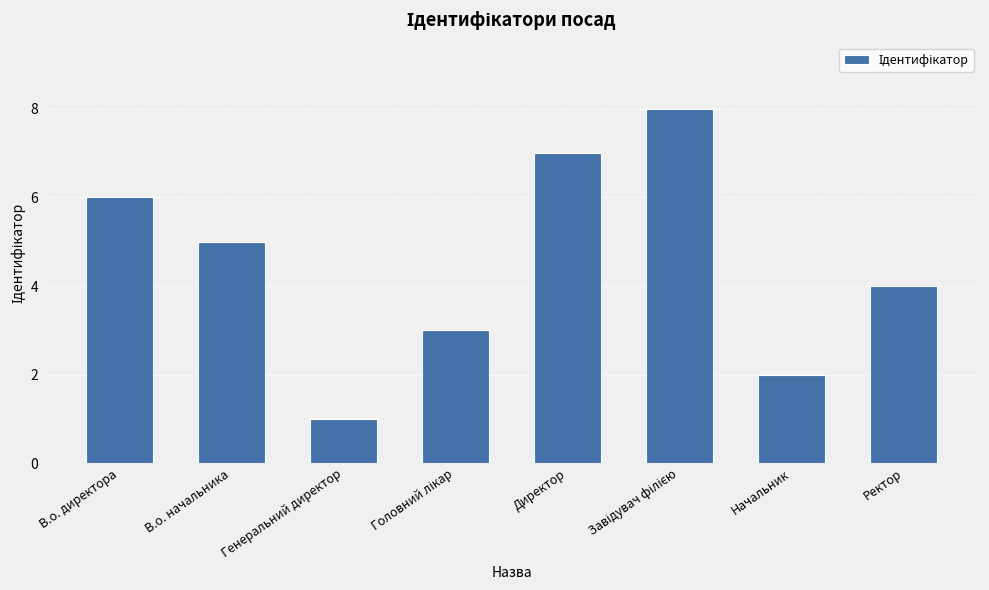

Reading left to right, transcribe all the data shown in this chart.

6	5	1	3	7	8	2	4